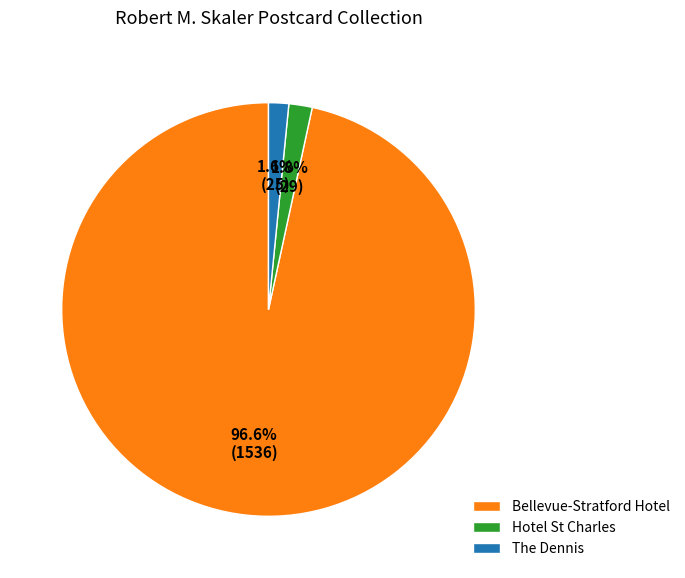

To the nearest percent, what is the difference between the Bellevue-Stratford Hotel and The Dennis slice percentages?

95%